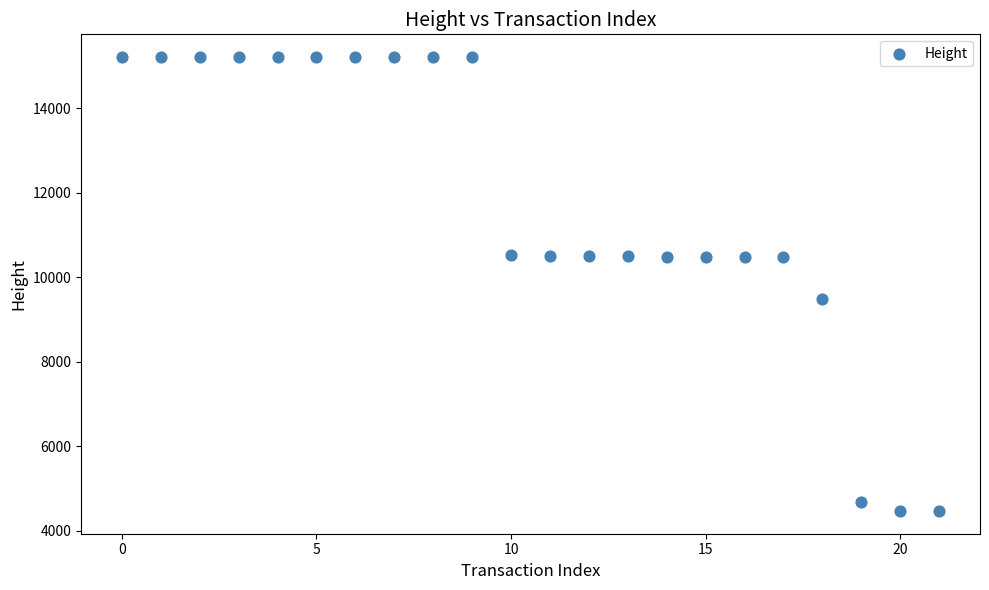

What is the range of Y values (max minus min)?

10747